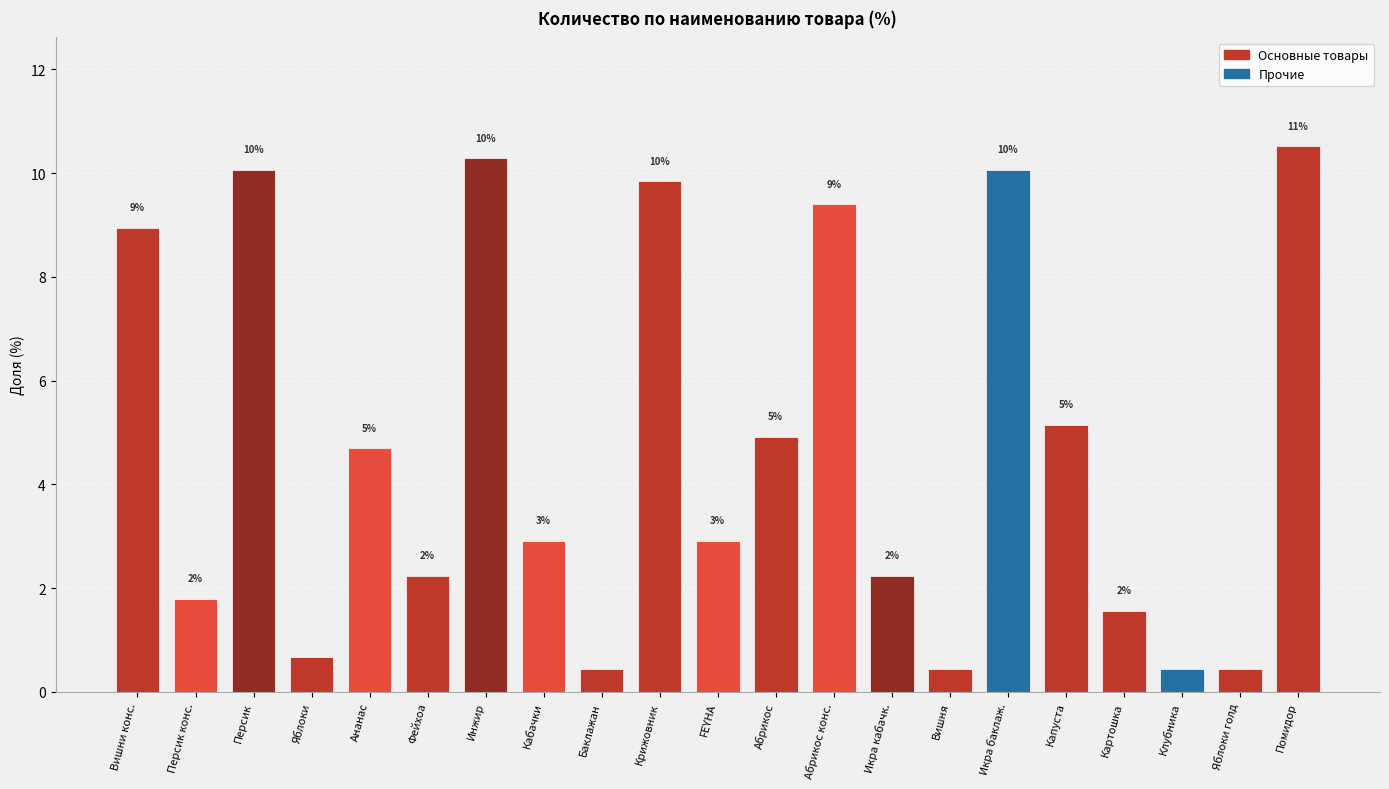

Are the bars horizontal?

No